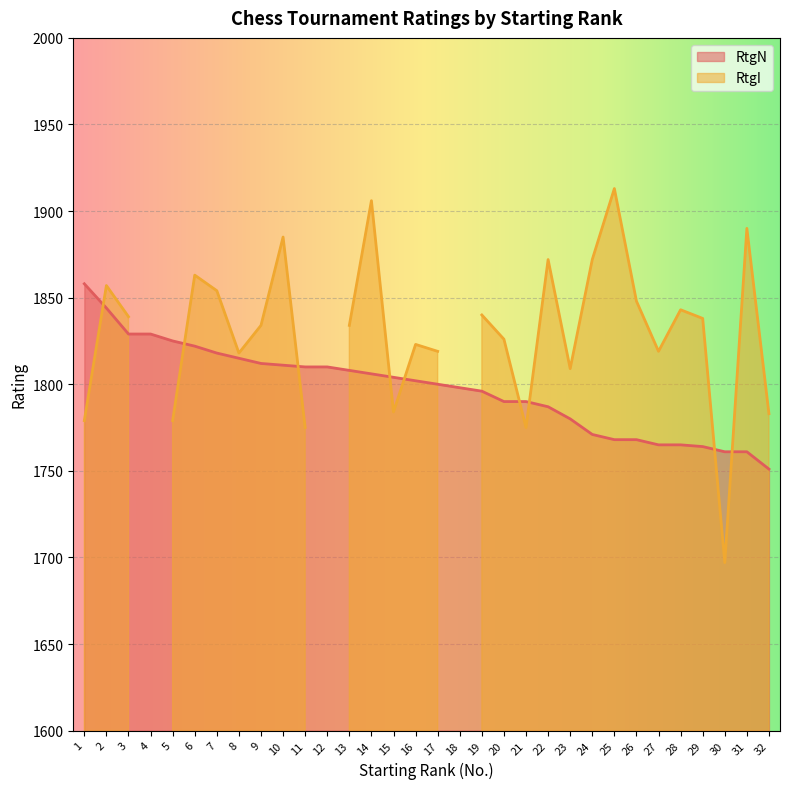

Rank the categories by value from lowest to highest.

32, 30, 31, 29, 27, 28, 25, 26, 24, 23, 22, 20, 21, 19, 18, 17, 16, 15, 14, 13, 11, 12, 10, 9, 8, 7, 6, 5, 3, 4, 2, 1